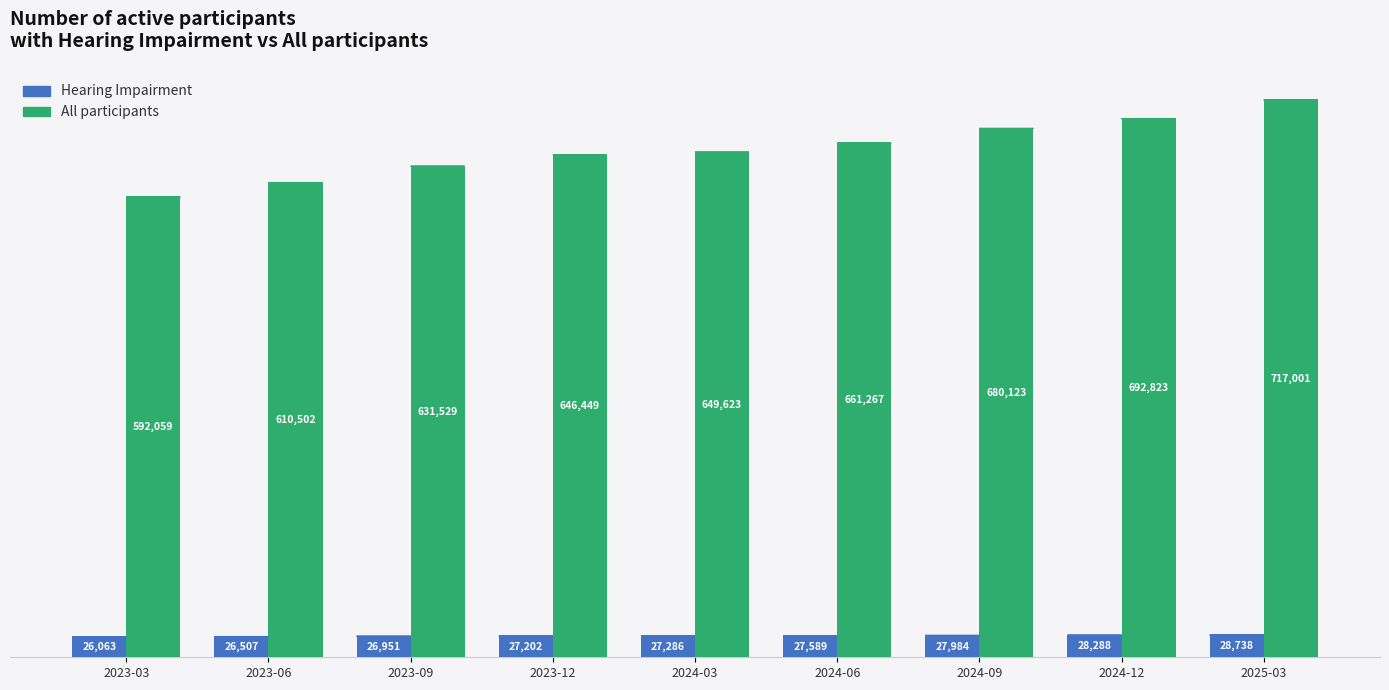

The value of All participants at 2023-06 is 610502. True or false?

True